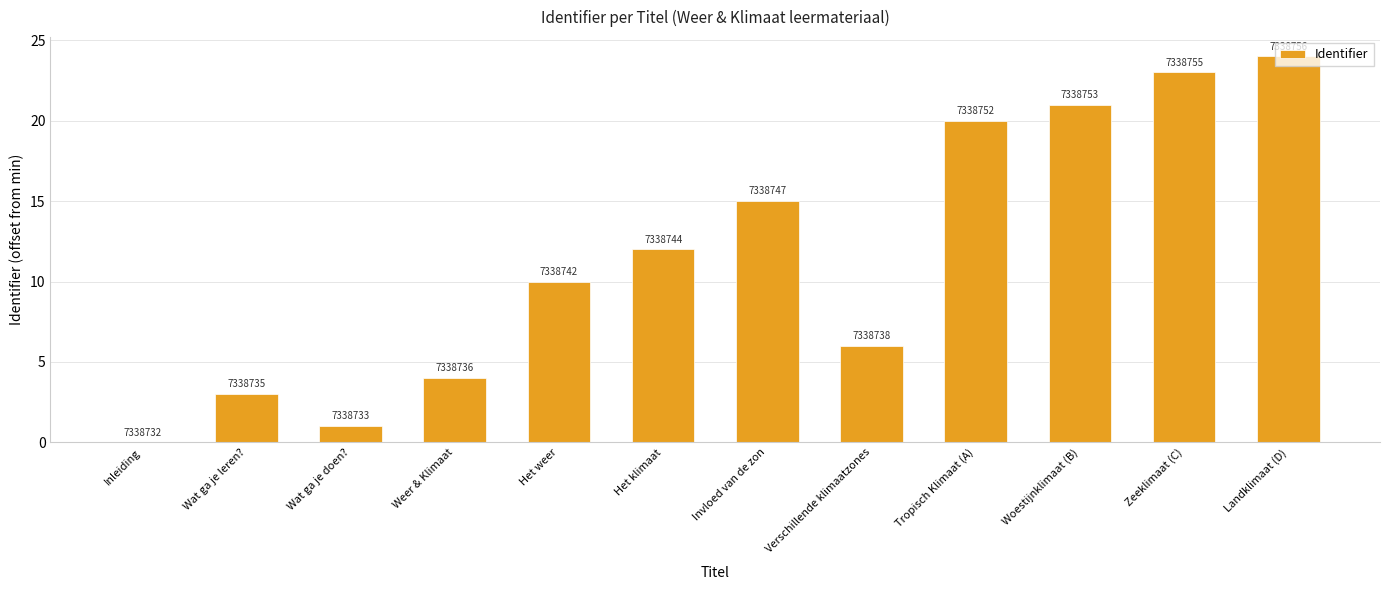

Which label corresponds to the smallest value in the chart?

Inleiding